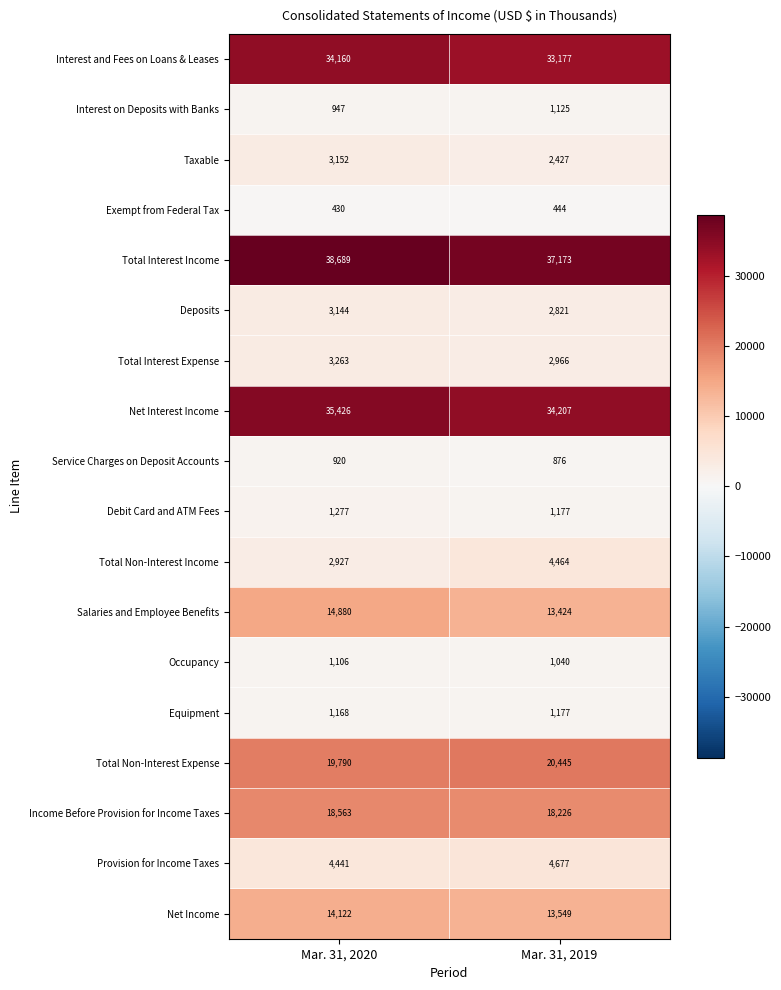

Rank the series by their maximum value, from lowest to highest.

Exempt from Federal Tax, Service Charges on Deposit Accounts, Occupancy, Interest on Deposits with Banks, Equipment, Debit Card and ATM Fees, Deposits, Taxable, Total Interest Expense, Total Non-Interest Income, Provision for Income Taxes, Net Income, Salaries and Employee Benefits, Income Before Provision for Income Taxes, Total Non-Interest Expense, Interest and Fees on Loans & Leases, Net Interest Income, Total Interest Income